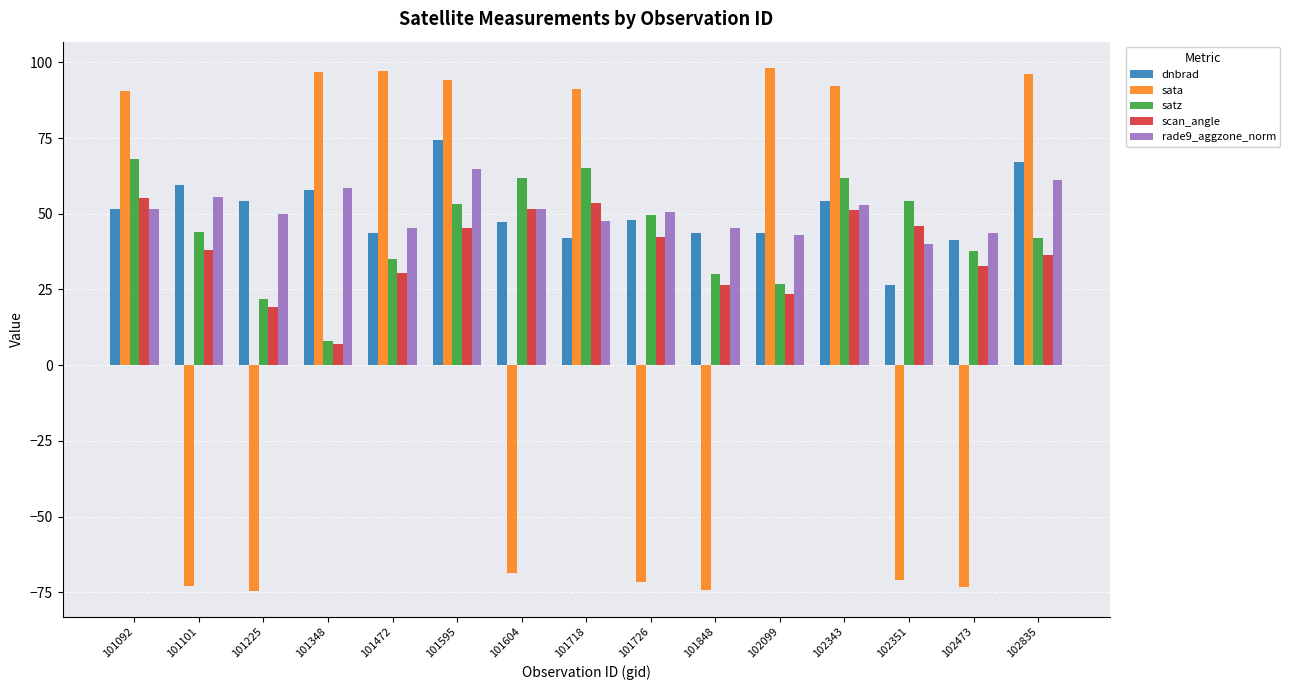

At 101595, list the series in order from largest to smallest.

sata, dnbrad, rade9_aggzone_norm, satz, scan_angle